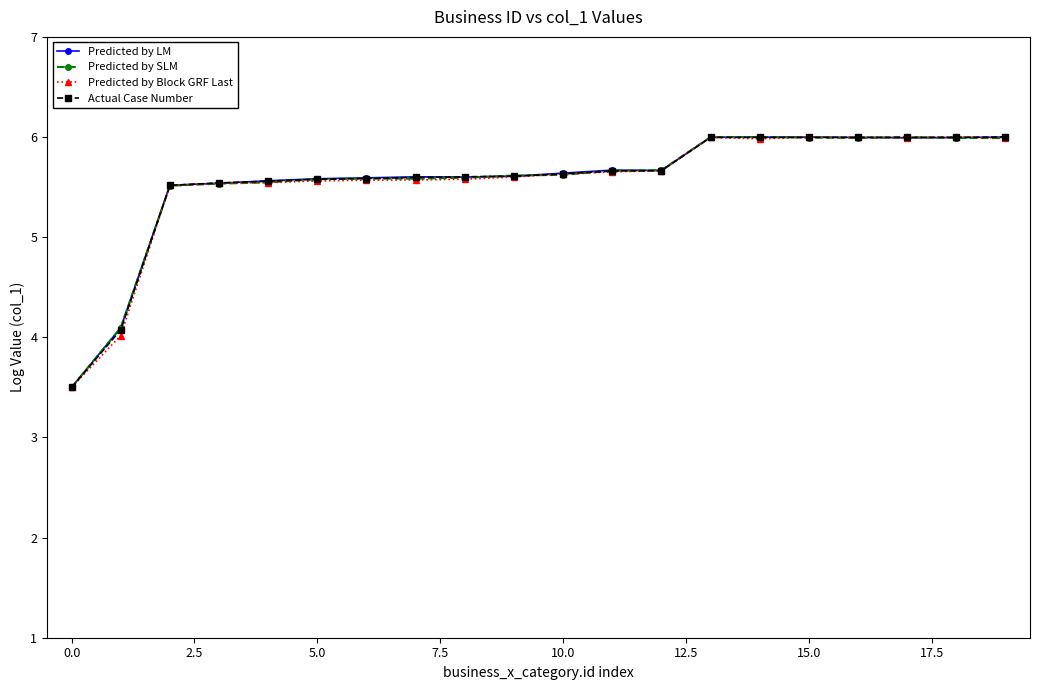

What is the maximum value shown in the chart?

6.0